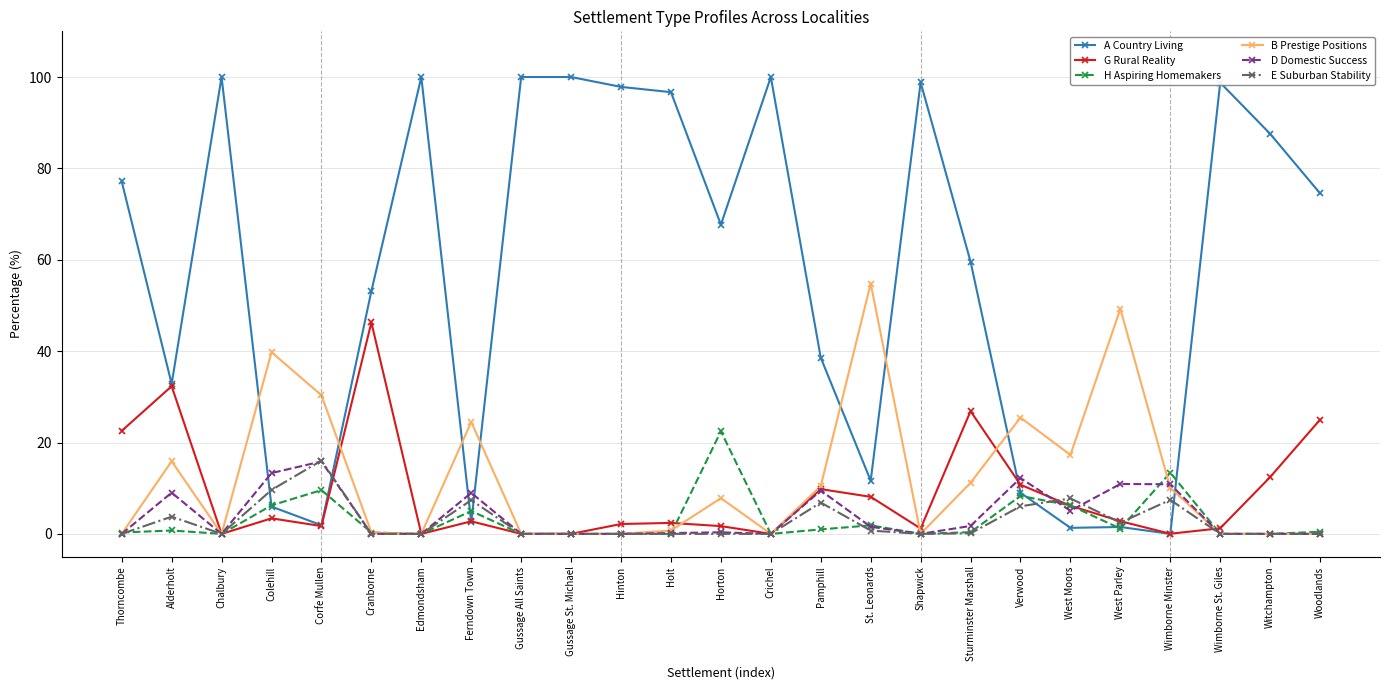

What position from the left is Thorncombe?

1